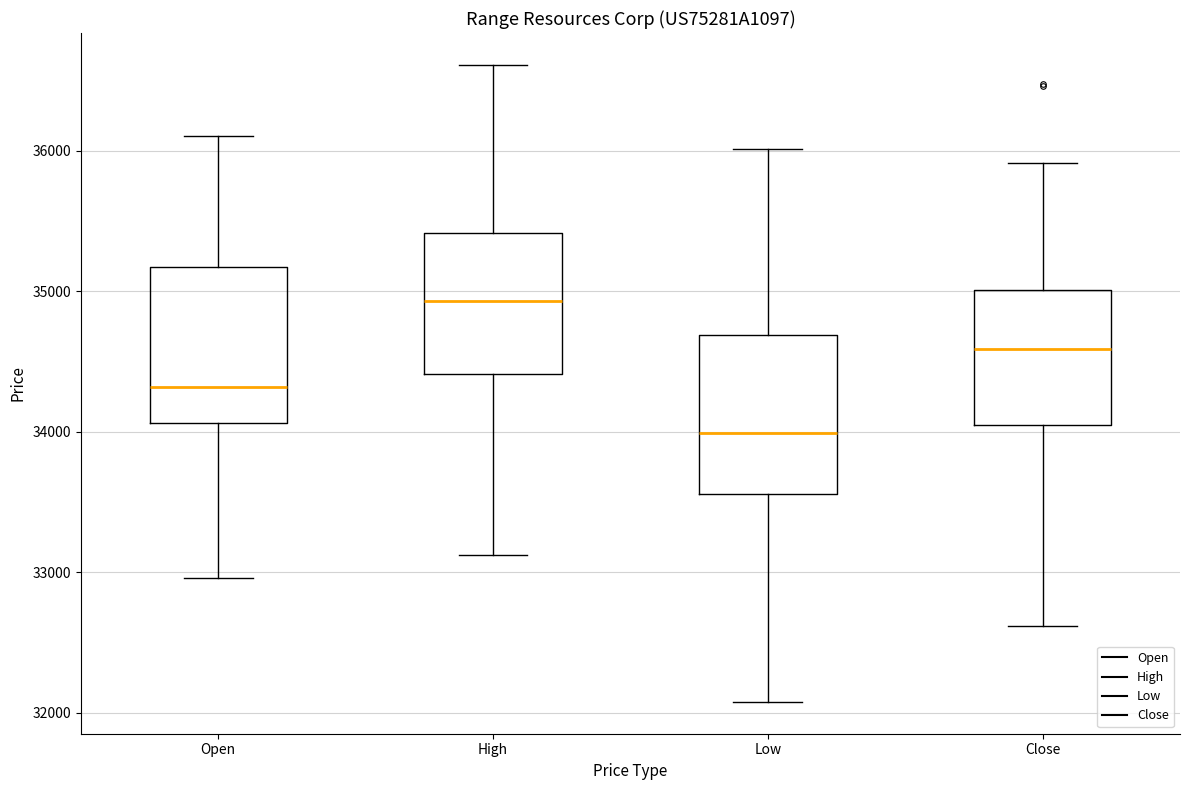

Which box has the lowest median line?

Low